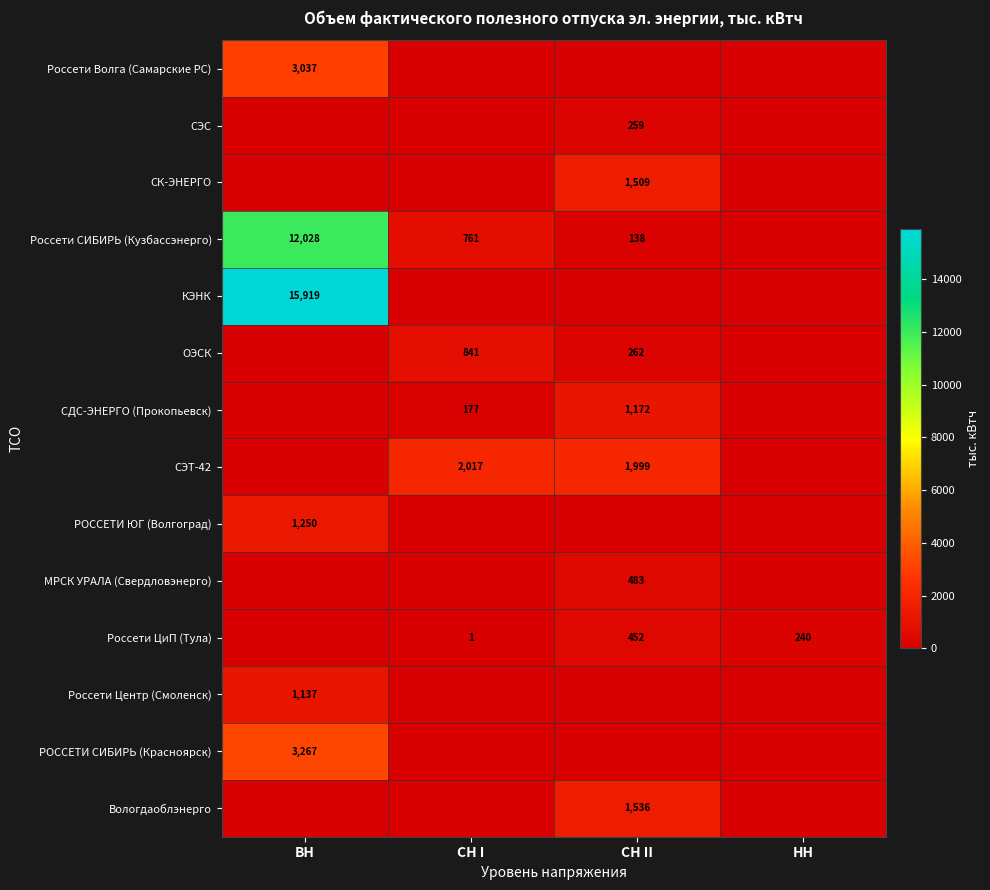

What is the greatest value displayed?

15918.8